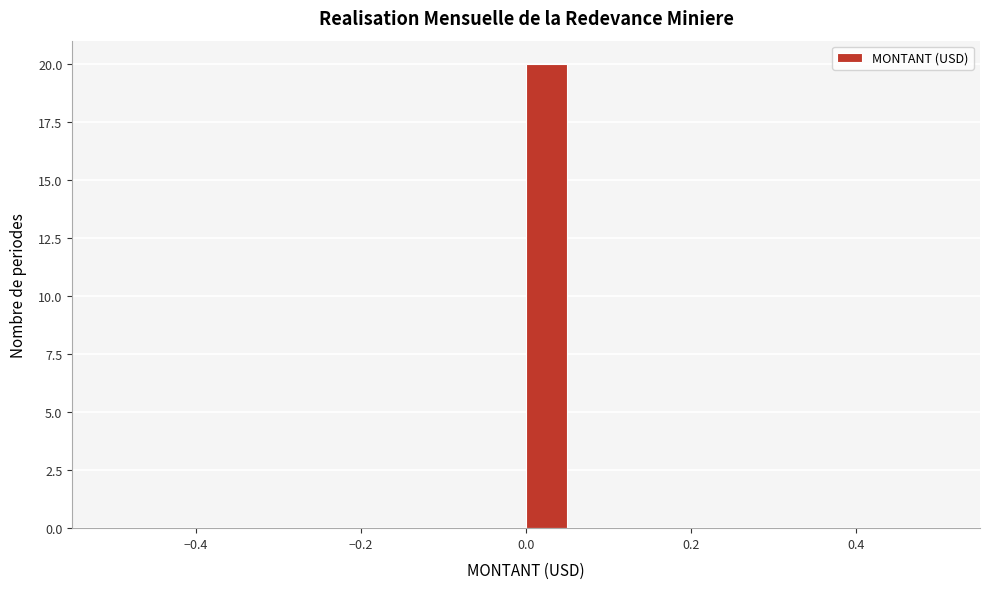

Read against the x-axis, roughly where is the centre of the tallest bar?

0.02